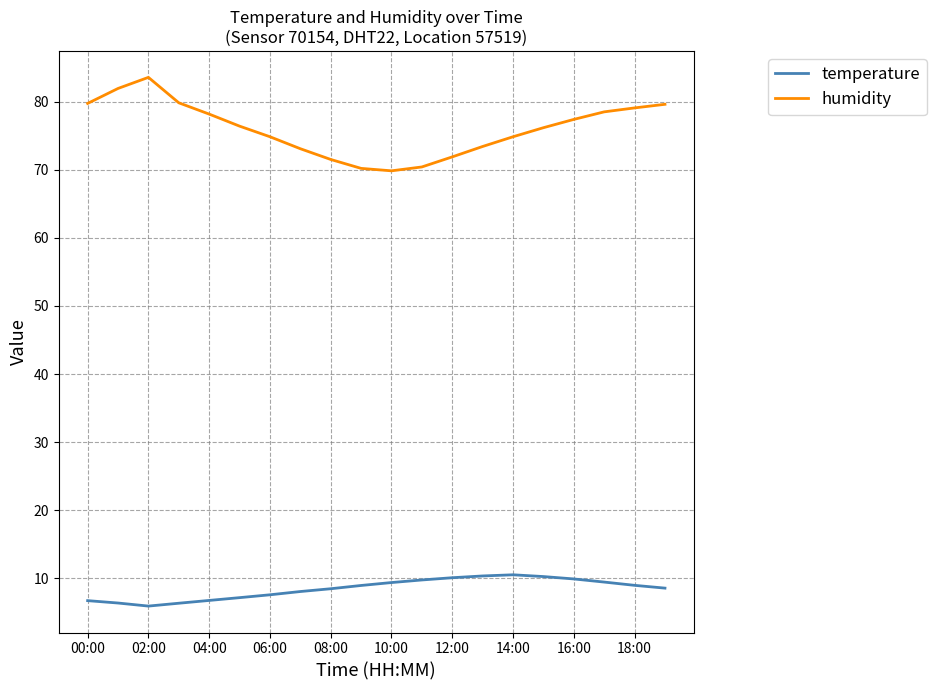

True or false: temperature and humidity cross at least once.

False